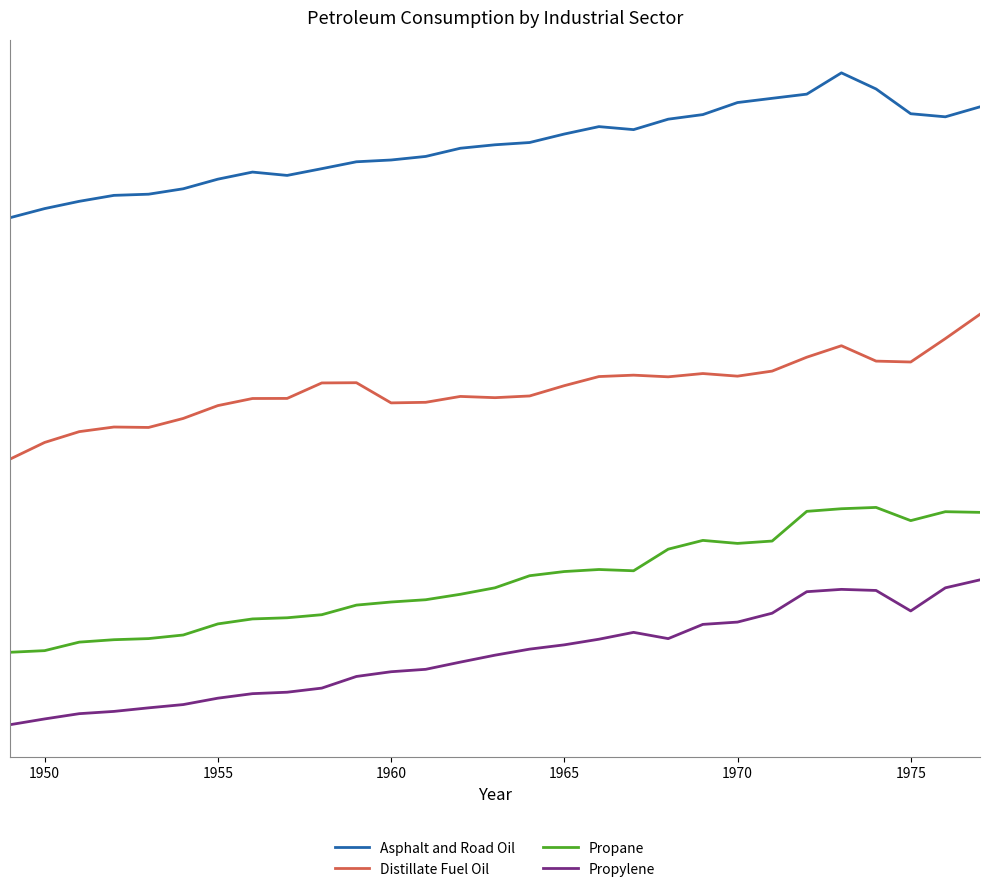

Which series has the largest range (max minus min)?

Distillate Fuel Oil